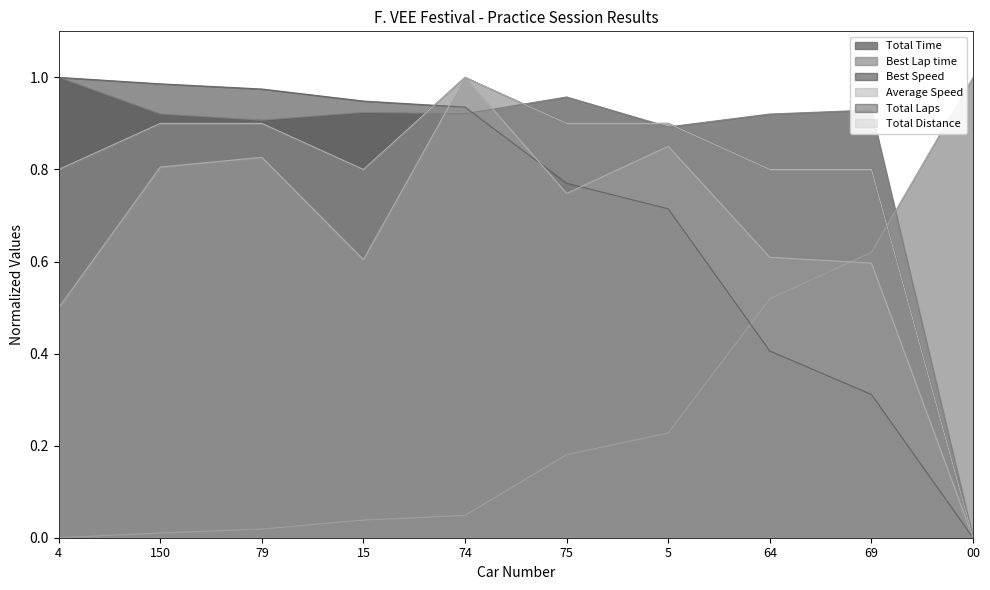

Count the Total Distance values in the range 0 to 1.

10